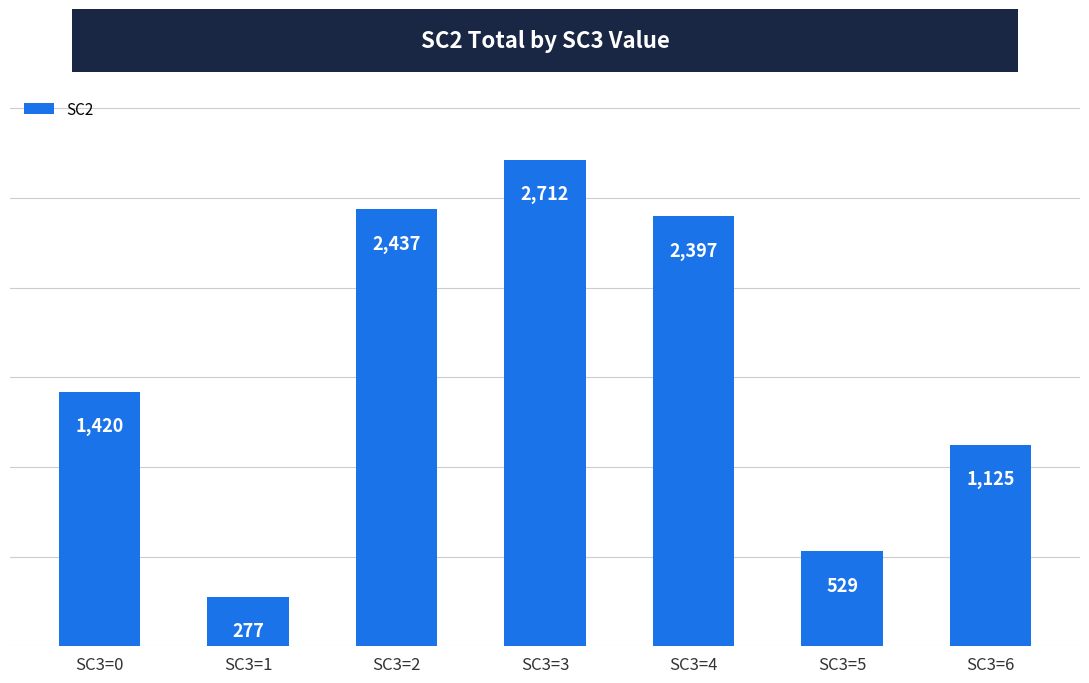

Rank the categories by value from highest to lowest.

SC3=3, SC3=2, SC3=4, SC3=0, SC3=6, SC3=5, SC3=1